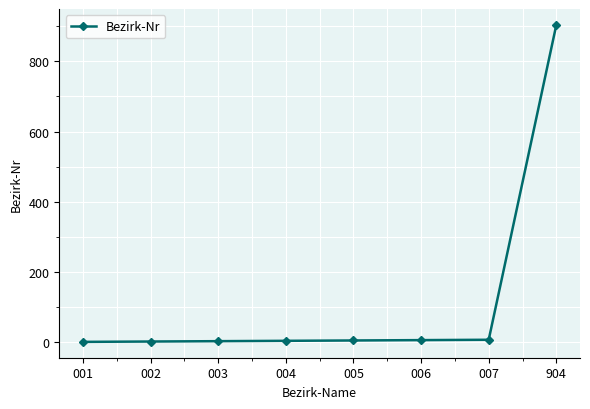

The value at 904 is 1471. True or false?

False